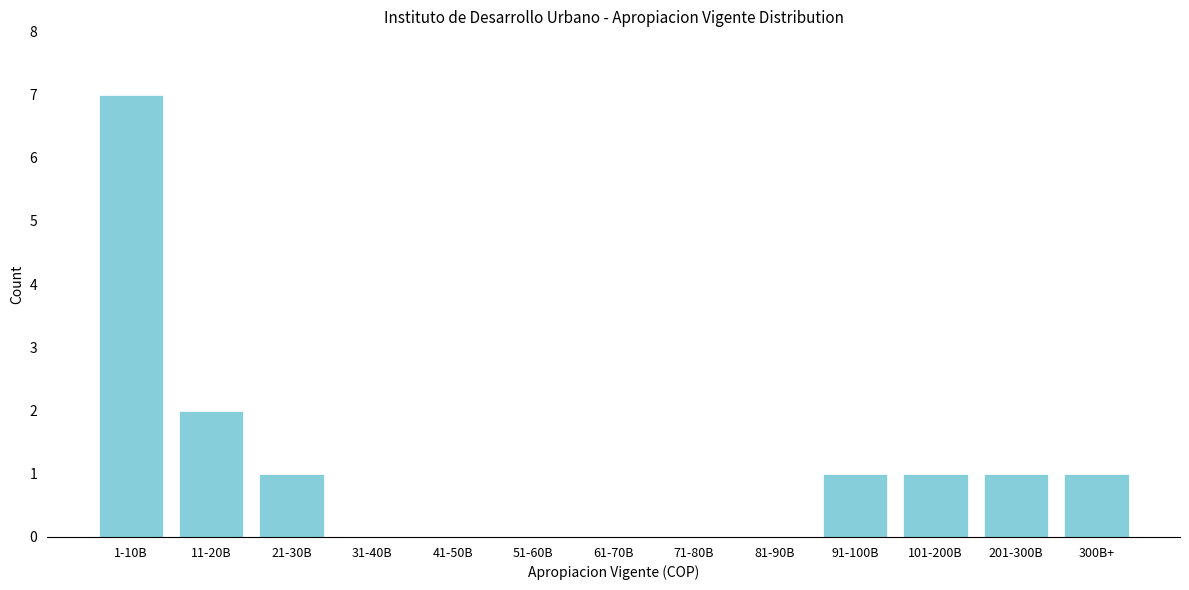

Reading right to left, what are all the values shown in this chart?

300B+=1	201-300B=1	101-200B=1	91-100B=1	81-90B=0	71-80B=0	61-70B=0	51-60B=0	41-50B=0	31-40B=0	21-30B=1	11-20B=2	1-10B=7